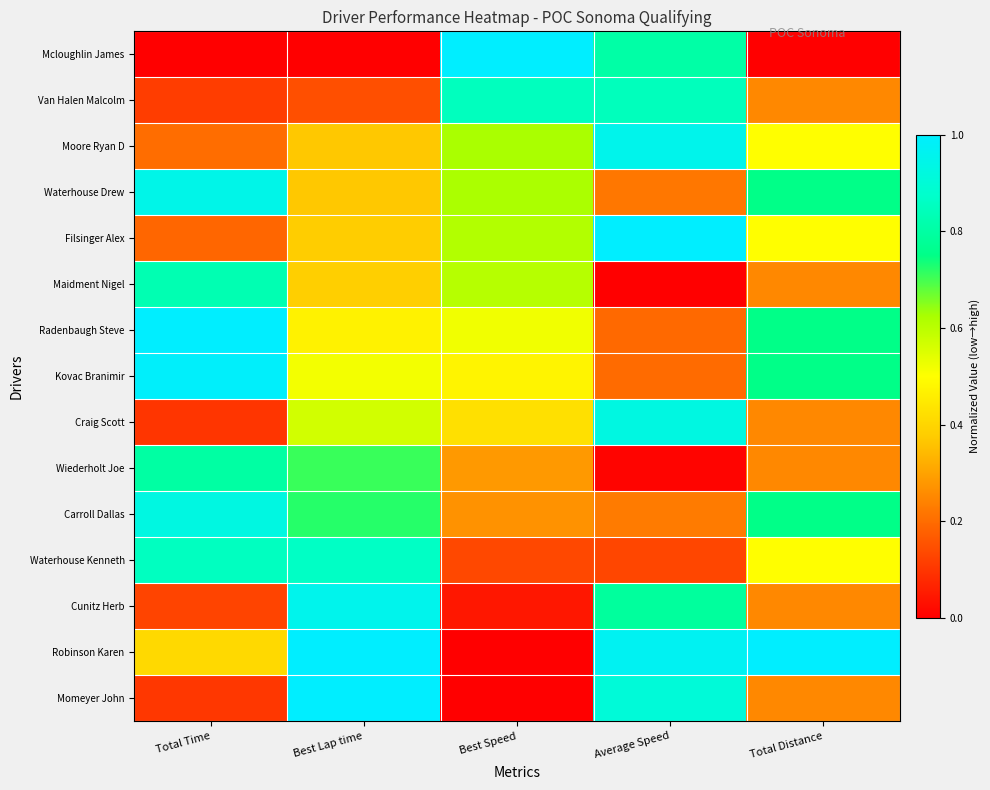

What is the difference between the highest and lowest values at Best Lap time?

1.0